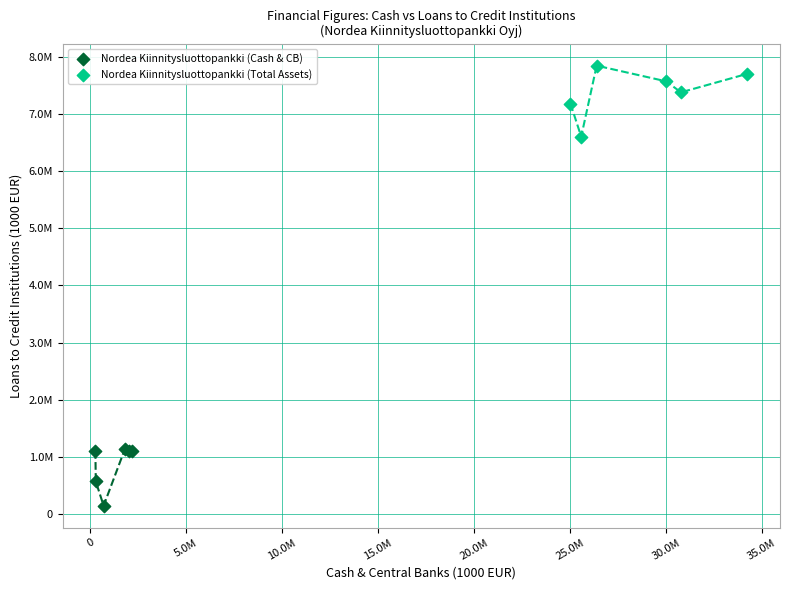

What are all the series names shown in the legend?

Nordea Kiinnitysluottopankki (Cash & CB), Nordea Kiinnitysluottopankki (Total Assets)